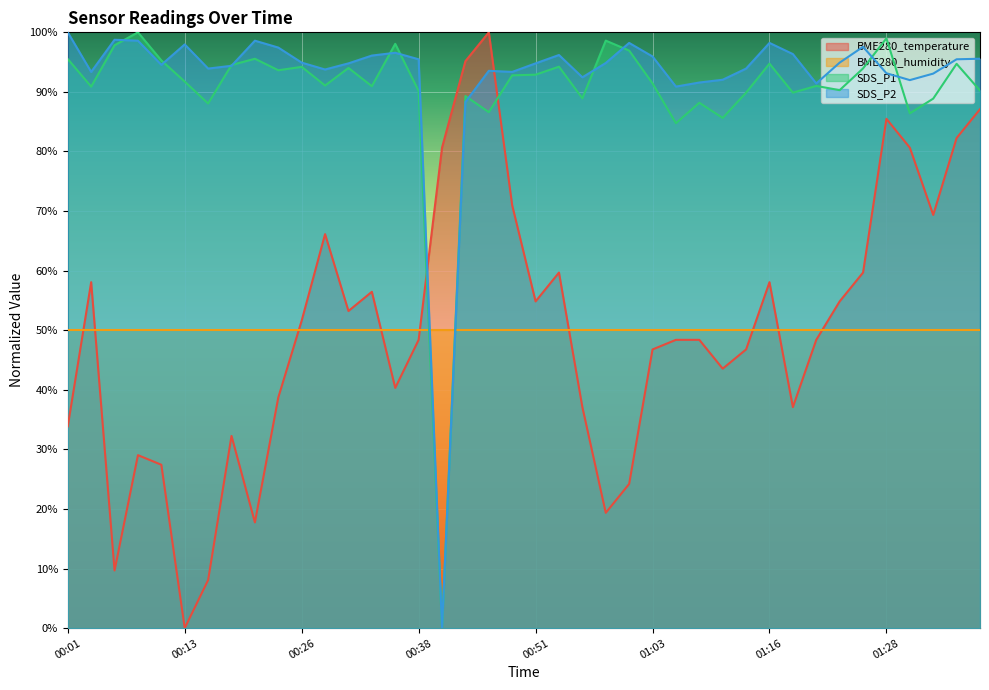

Which series changed the most between 00:33 and 01:01?

BME280_temperature